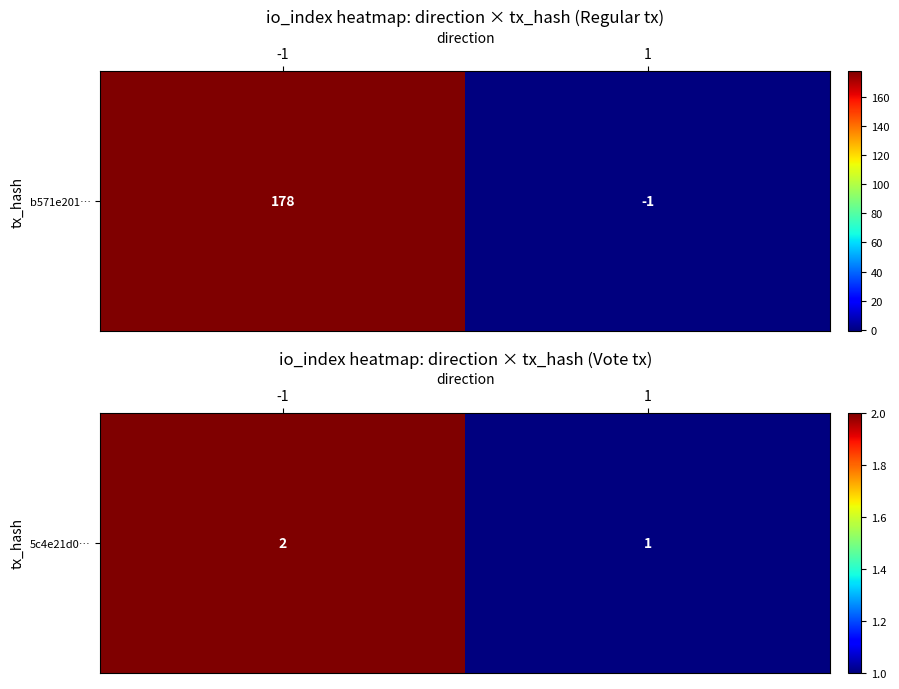

Reading left to right, list all the values displayed in this chart.

-1=2	1=1